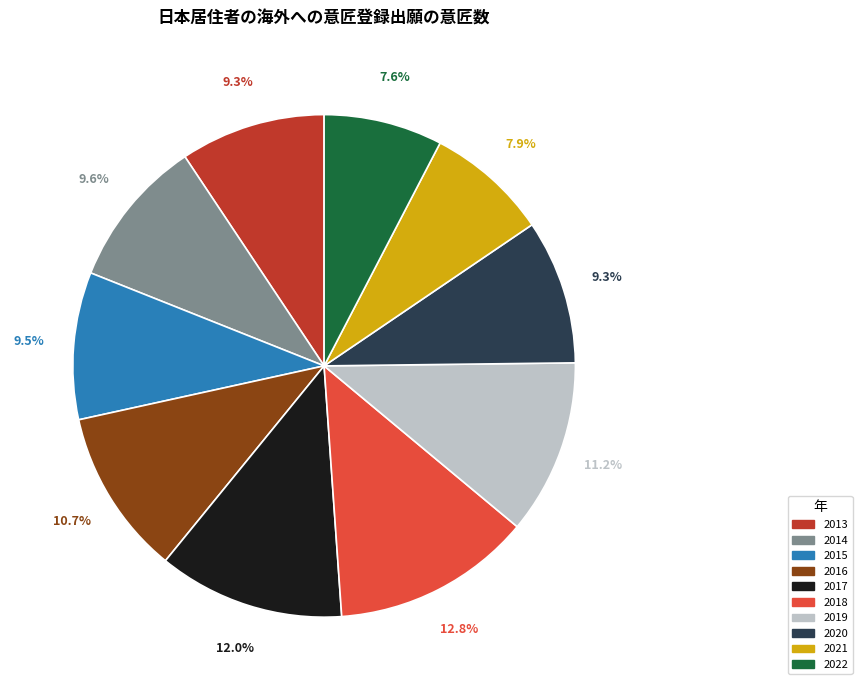

Between 2021 and 2014, which is larger?

2014